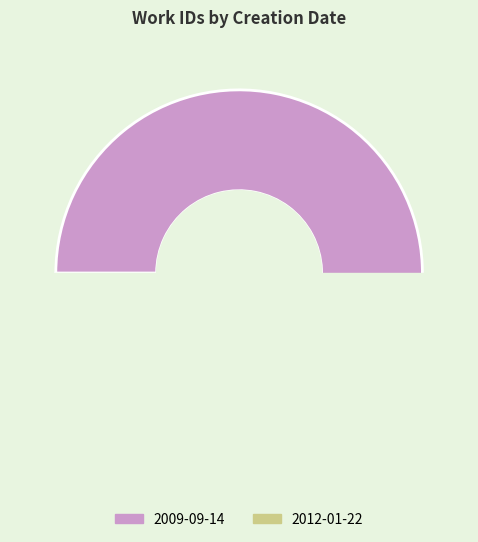

Does any single category account for the majority?

Yes